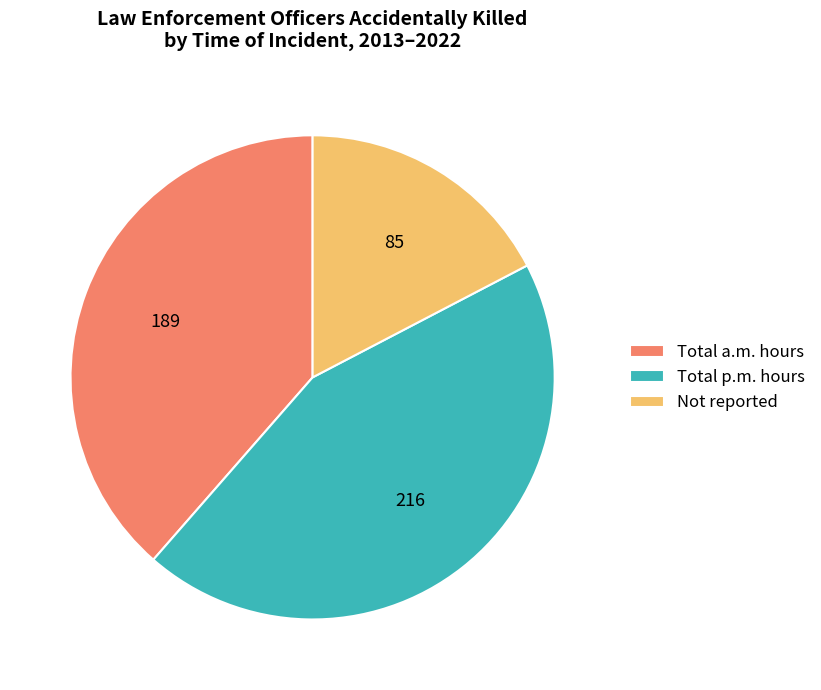

Count the number of slices in the pie.

3